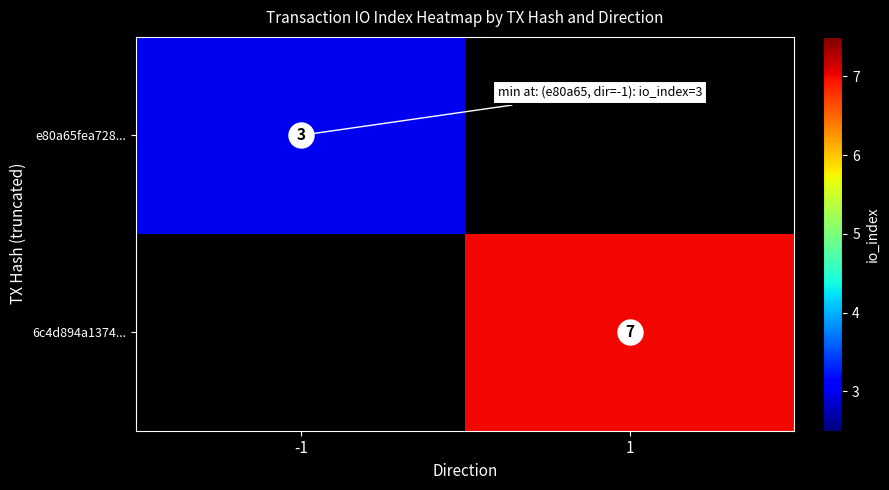

The 6c4d894a1374... series shows 3.8 at 1. True or false?

False